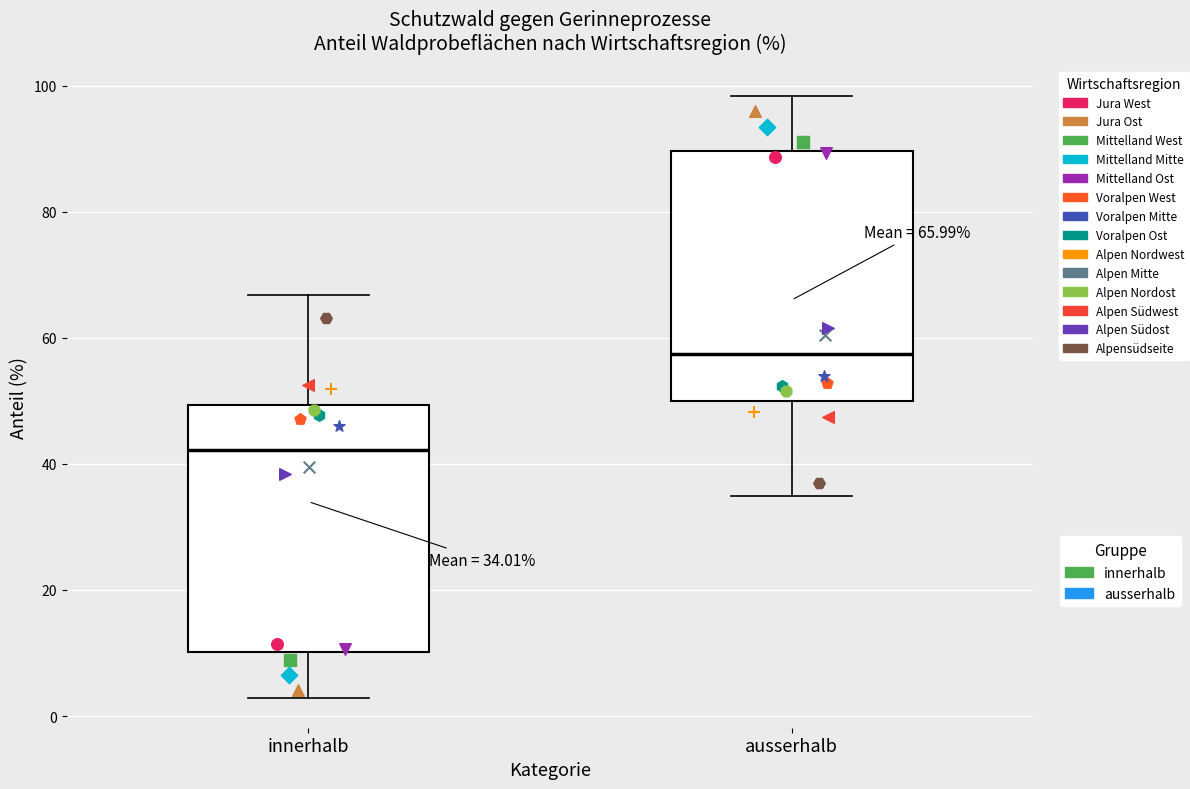

Which box has the highest median line?

ausserhalb